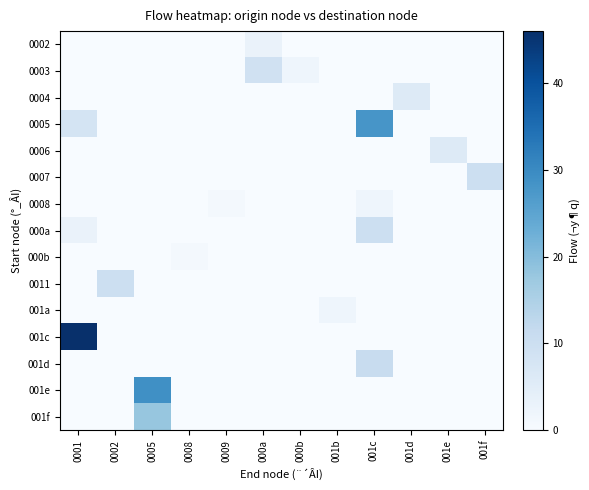

Which series has the largest range (max minus min)?

001c